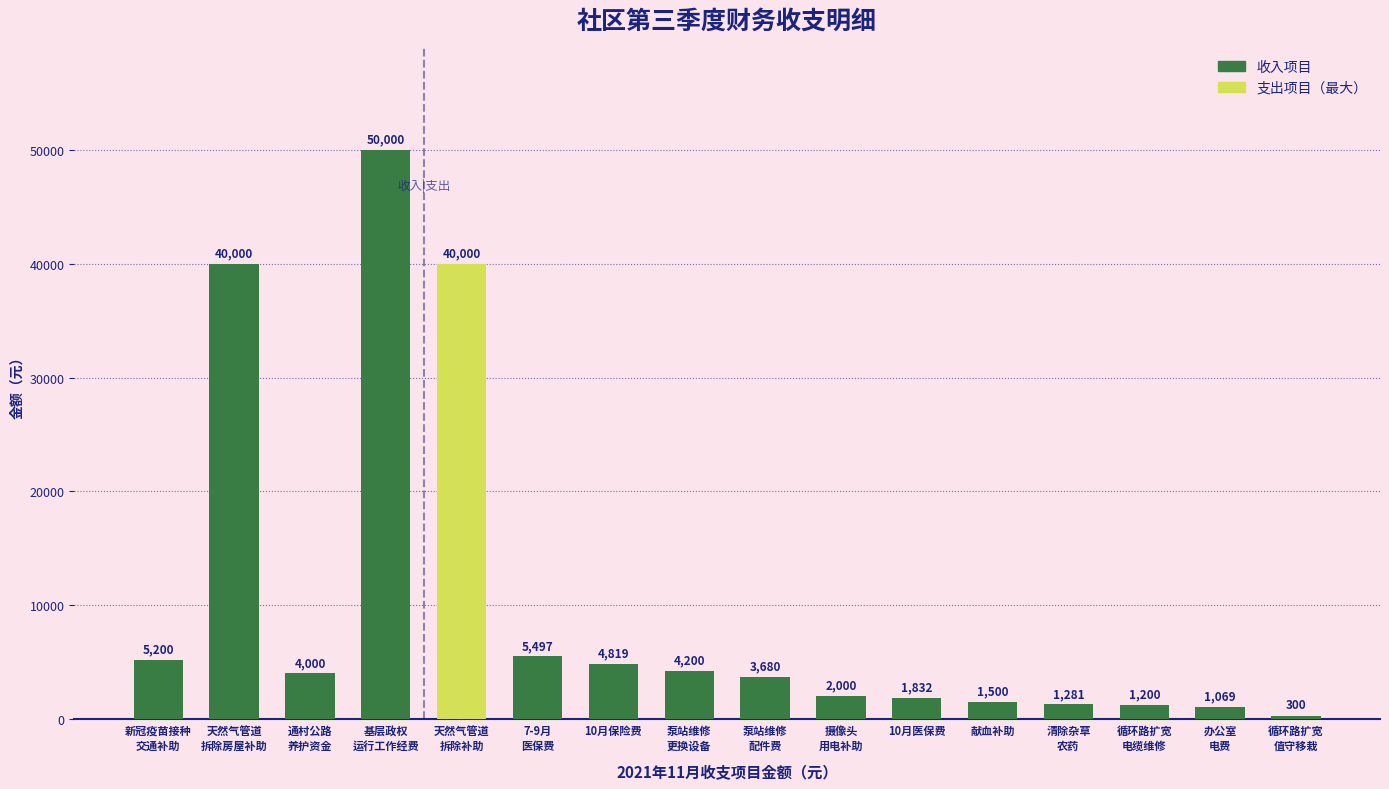

How many bars are there in total?

16